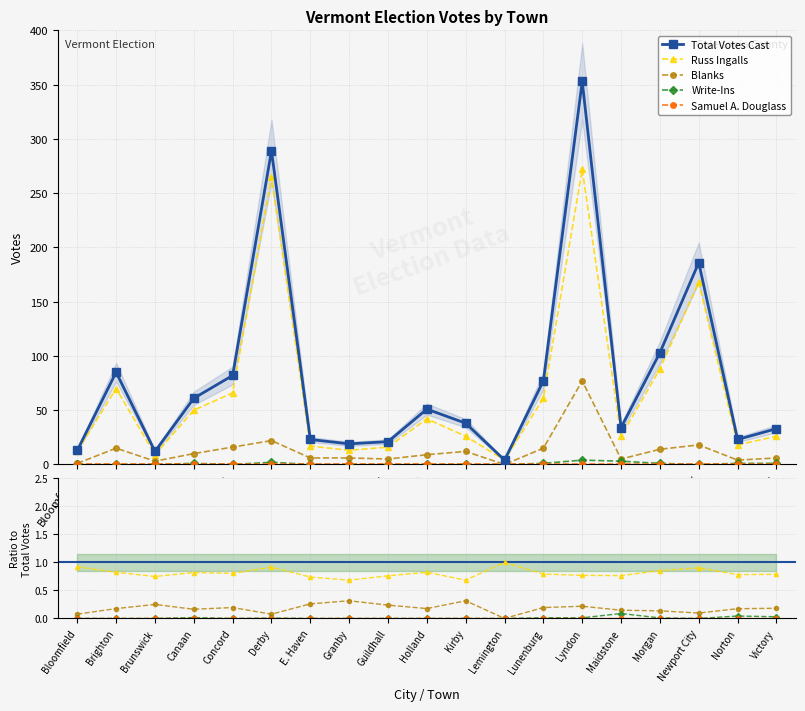

Rank the categories by Russ Ingalls value from highest to lowest.

Lemington, Bloomfield, Derby, Newport City, Morgan, Brighton, Holland, Canaan, Concord, Lunenburg, Victory, Norton, Lyndon, Maidstone, Guildhall, Brunswick, E. Haven, Granby, Kirby